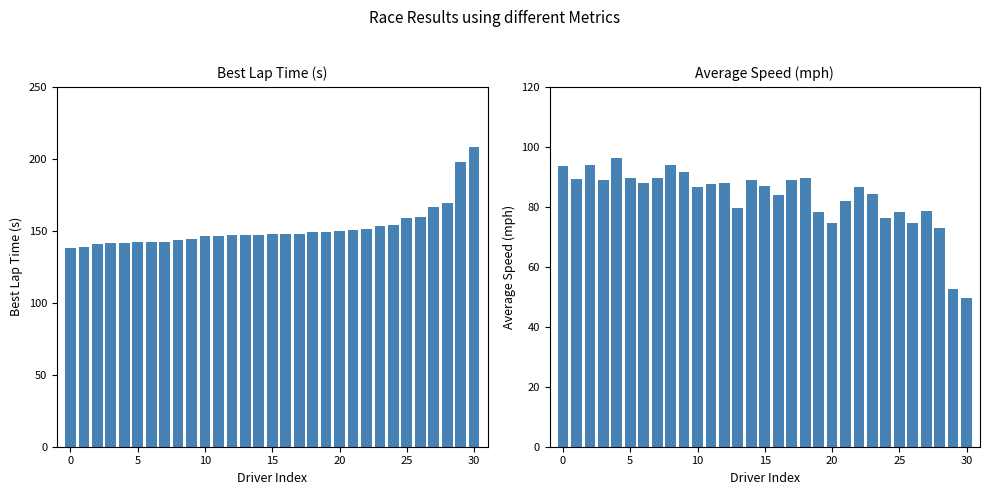

What are all the series names shown in the legend?

Best Lap Time, Average Speed